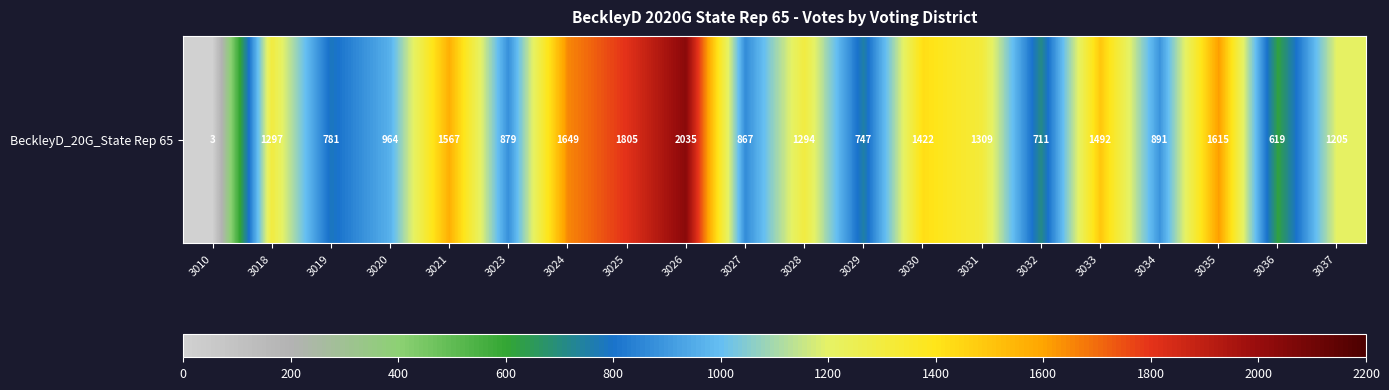

Approximately how many times larger is the value at 3020 compared to 3032?

1.4